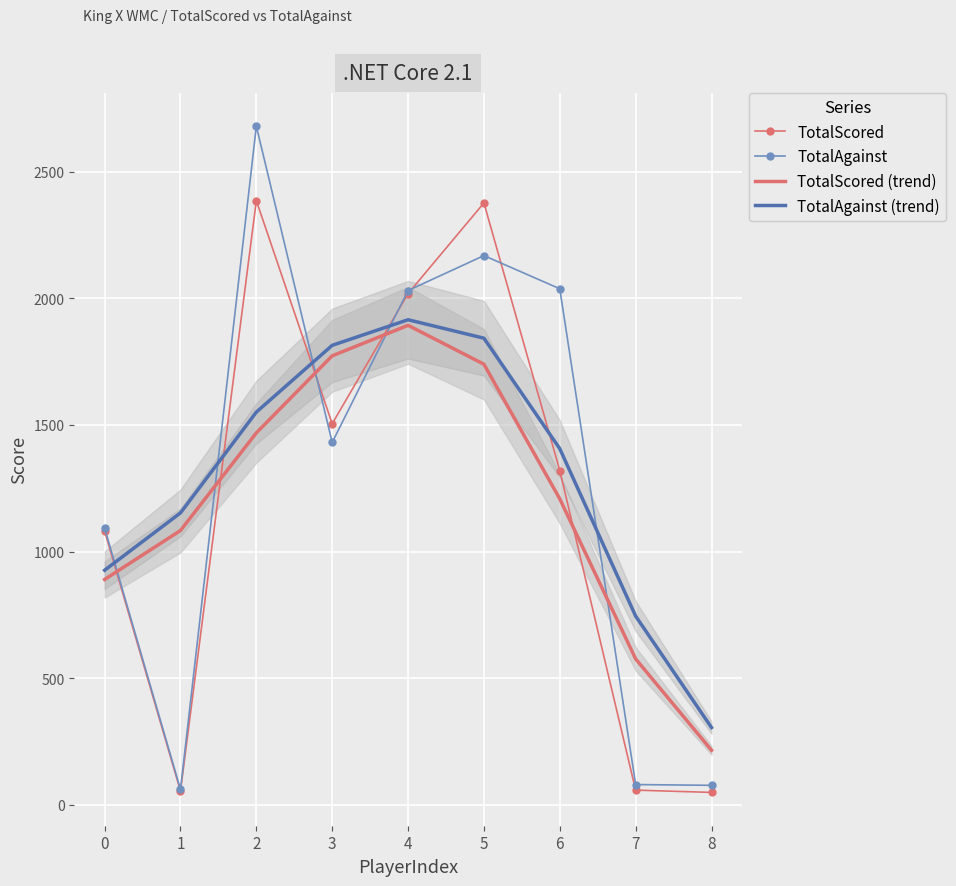

What is the minimum value for TotalAgainst?

61.0